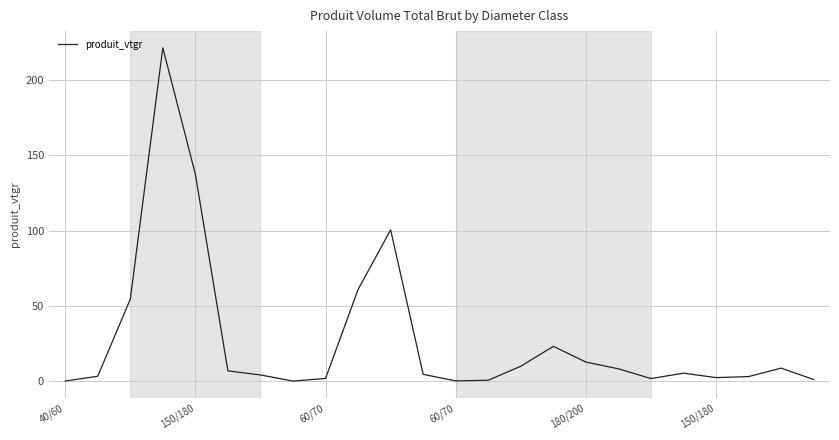

What is the greatest value displayed?

221.2